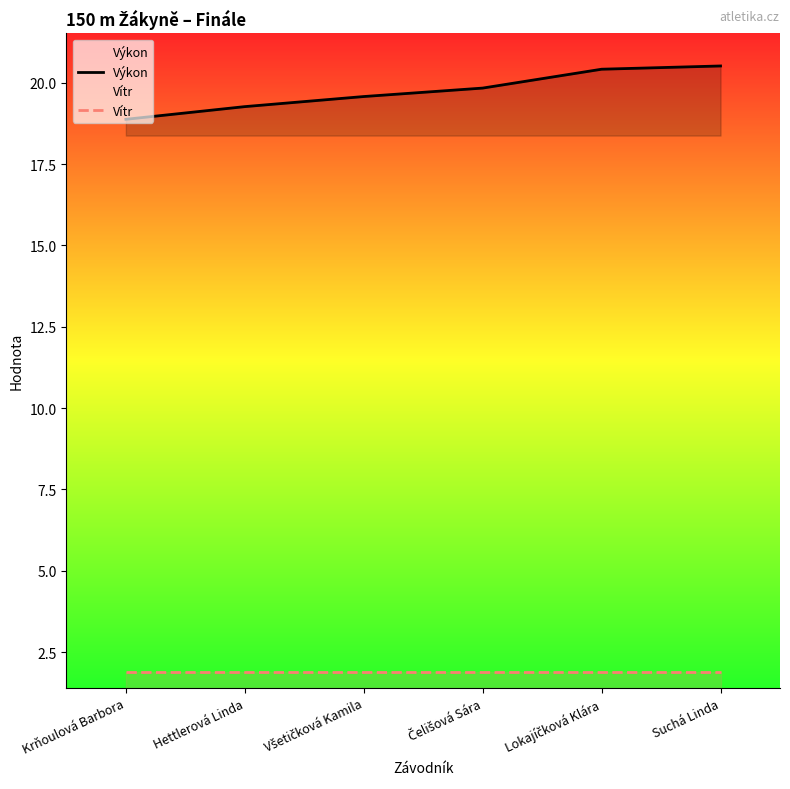

Rank the categories by Výkon value from highest to lowest.

Suchá Linda, Lokajíčková Klára, Čelišová Sára, Všetičková Kamila, Hettlerová Linda, Krňoulová Barbora